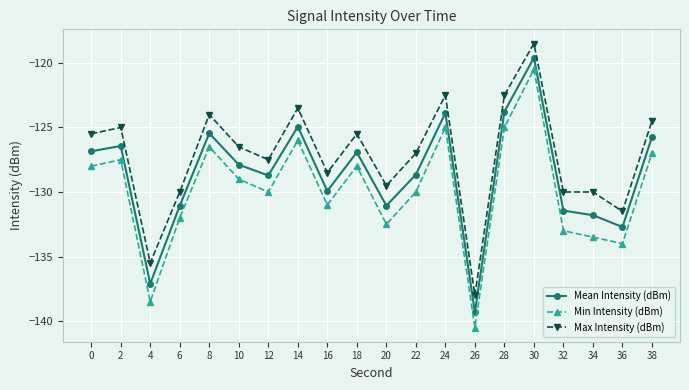

Rank the series by their average value, from lowest to highest.

Min Intensity (dBm), Mean Intensity (dBm), Max Intensity (dBm)